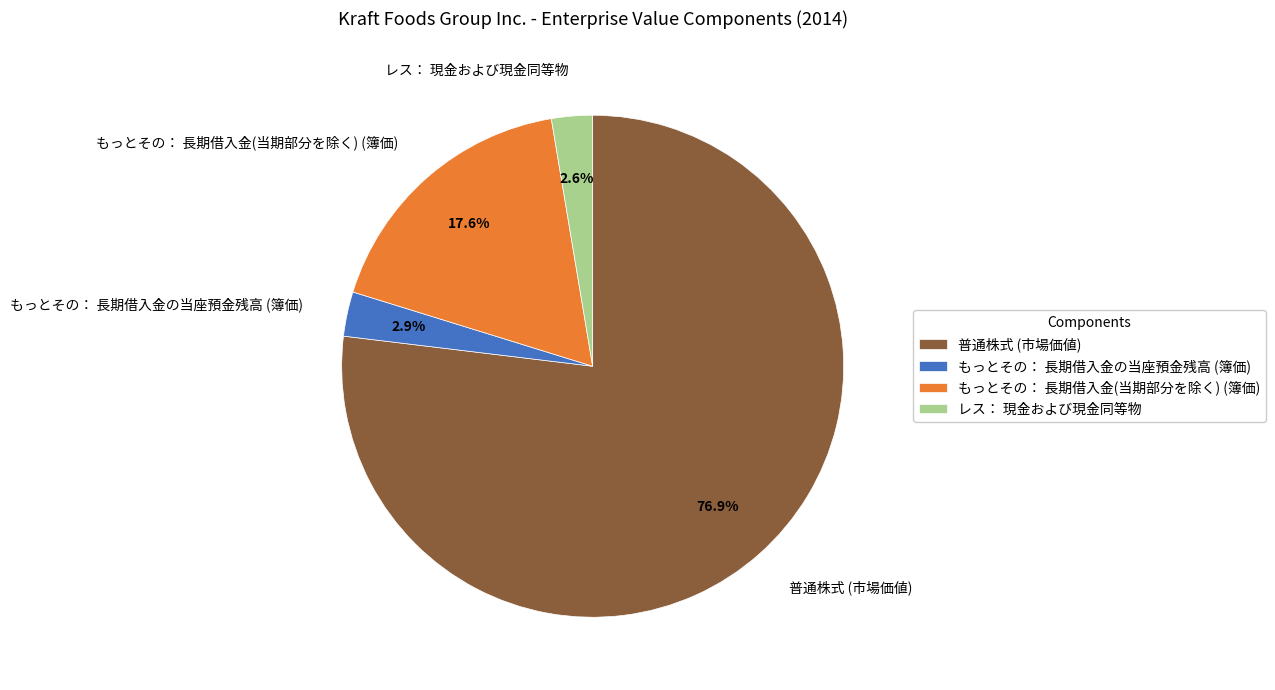

Which has a higher value, 普通株式 (市場価値) or もっとその： 長期借入金の当座預金残高 (簿価)?

普通株式 (市場価値)